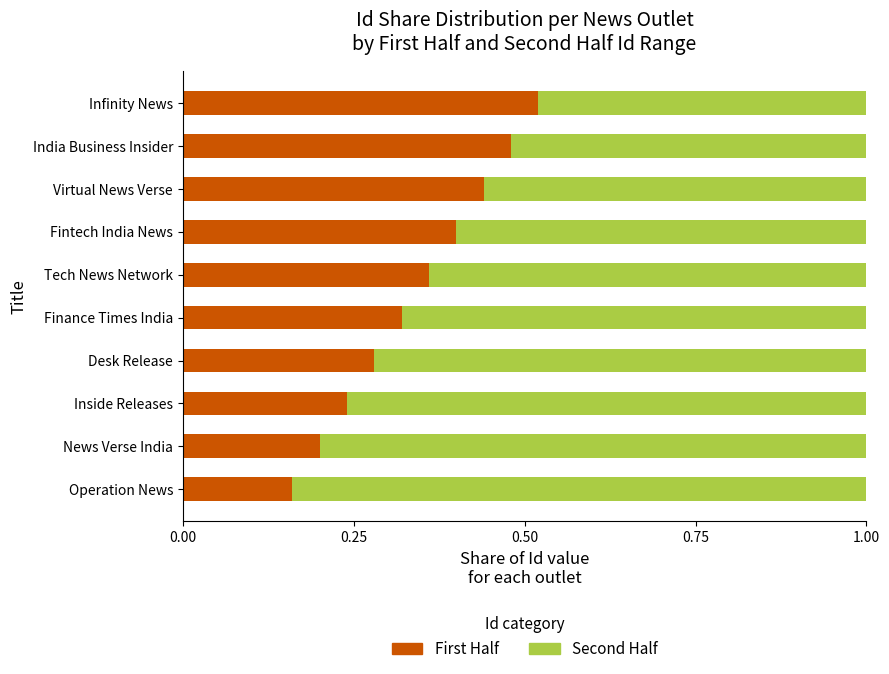

Which category has the lowest value in the First Half series?

Operation News